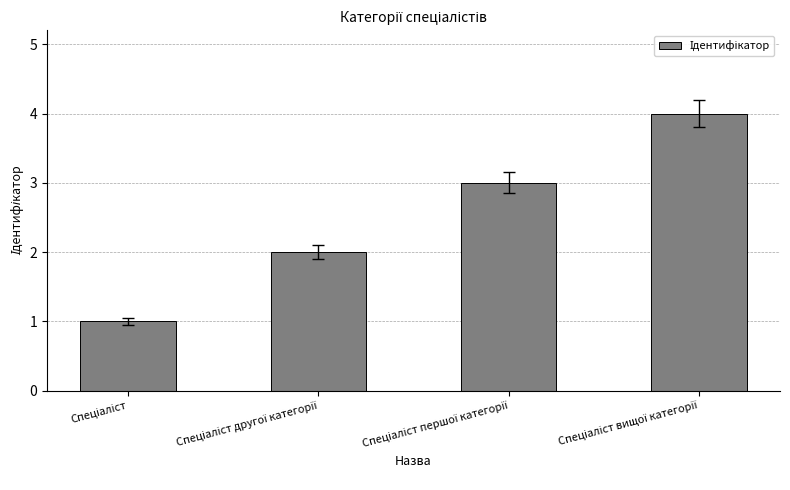

What is the greatest value displayed?

4